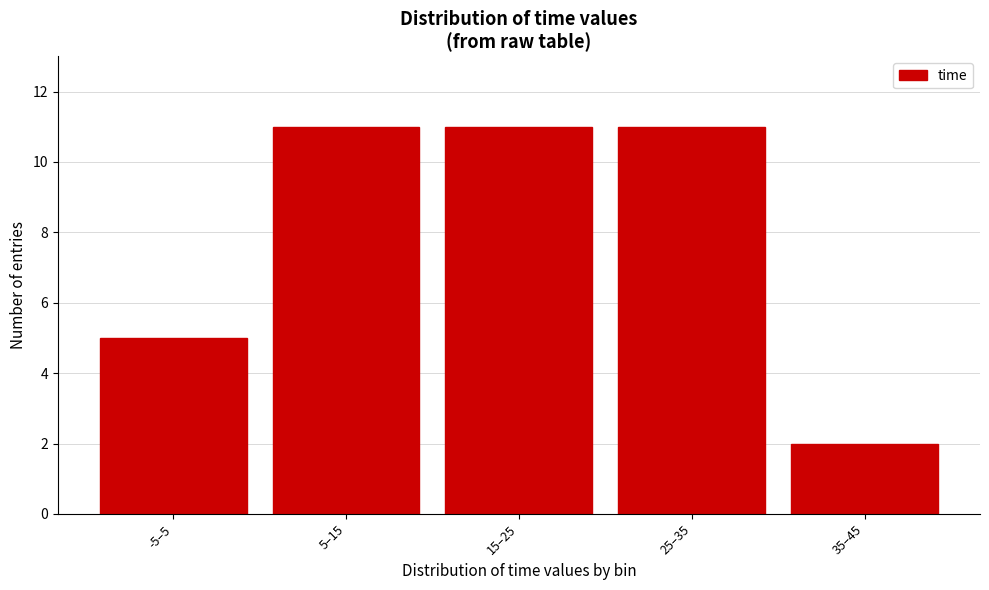

Reading left to right, what are all the values shown in this chart?

5	11	11	11	2